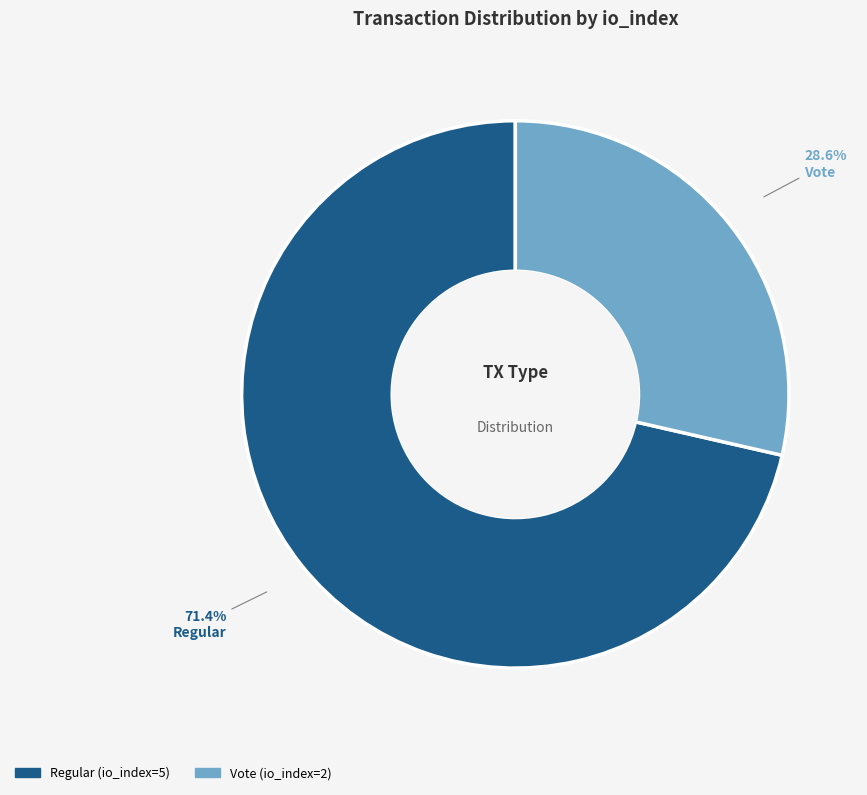

Does Vote (io_index=2) represent more than half of the total?

No